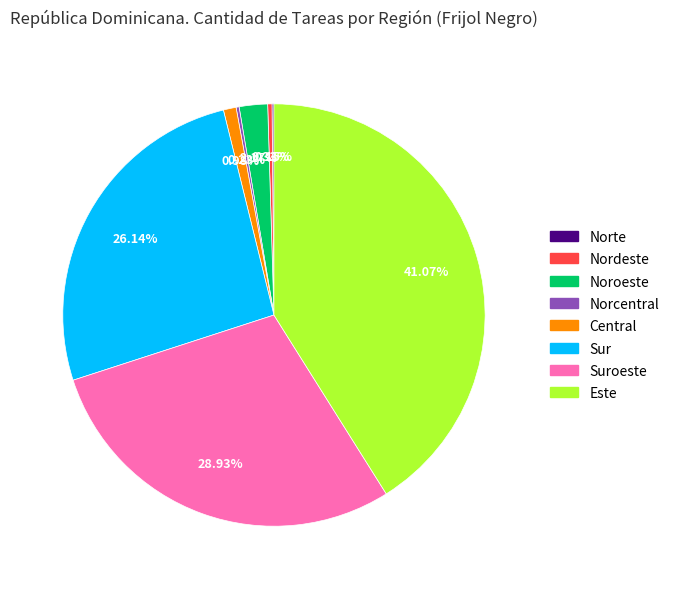

Does Nordeste represent more than half of the total?

No